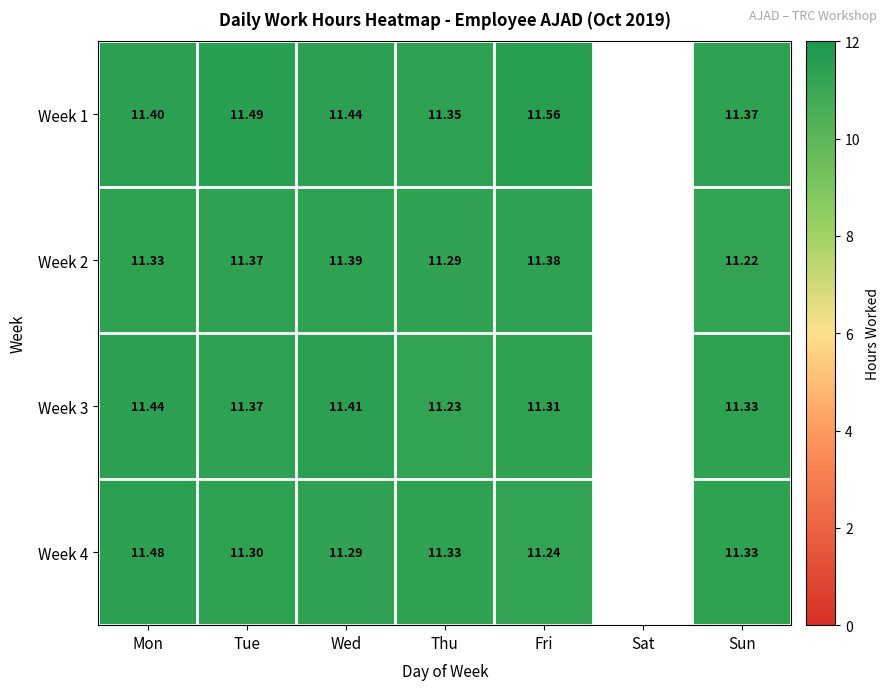

Is the value of Week 1 at Tue greater than the value of Week 3 at Tue?

Yes